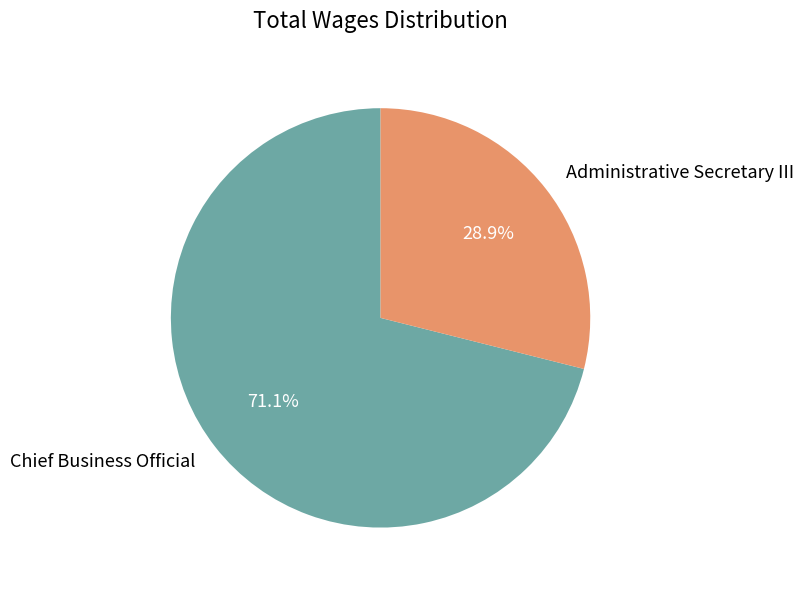

How many segments does this pie chart have?

2